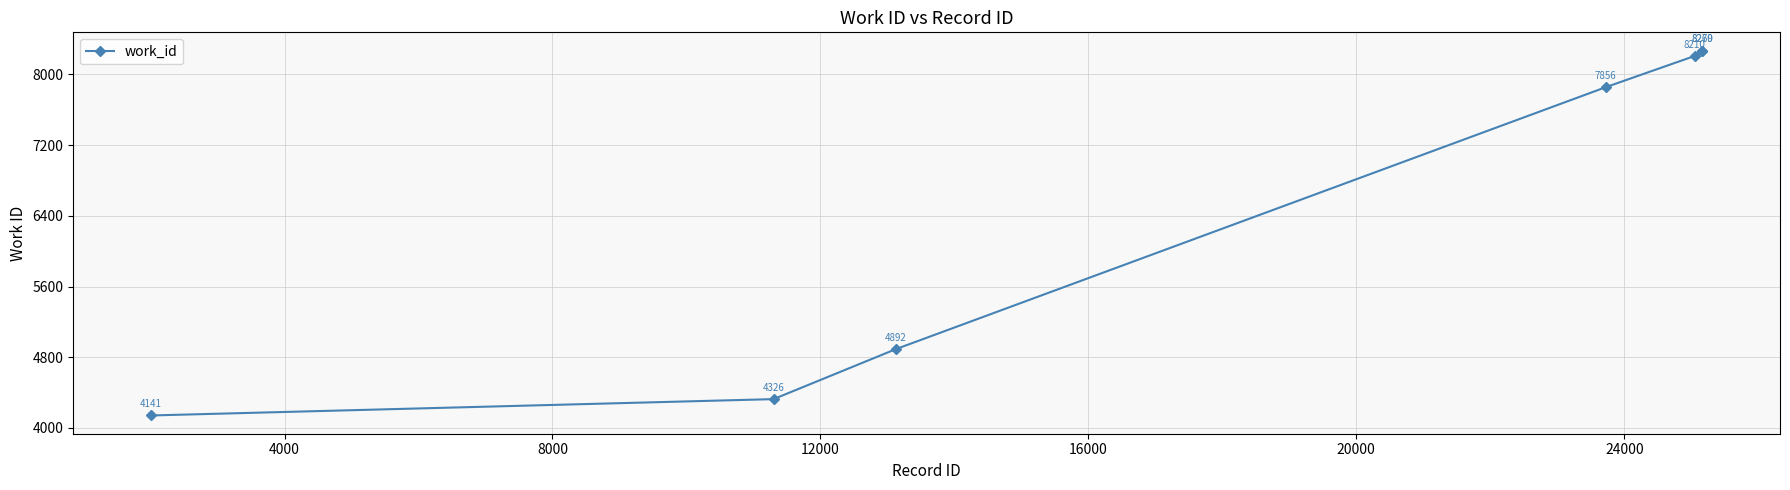

Reading left to right, list all the values displayed in this chart.

4141	4326	4892	7856	8210	8269	8270